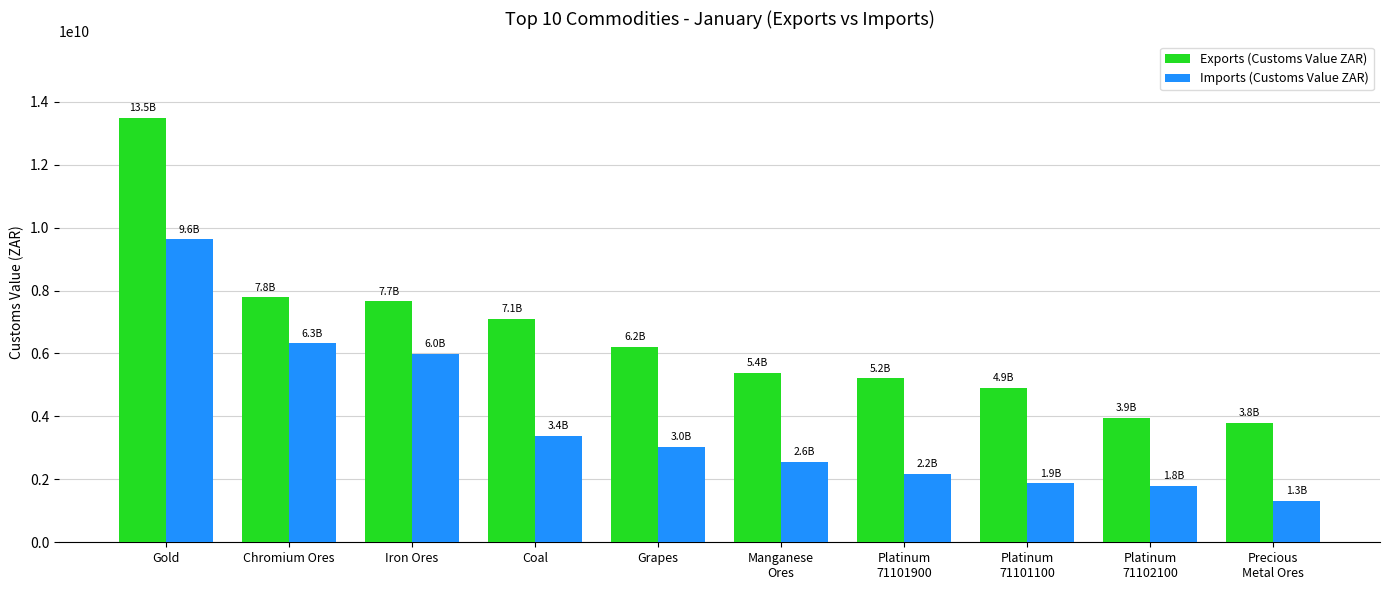

How many values in the Imports (Customs Value ZAR) series are below 3034834268?

5